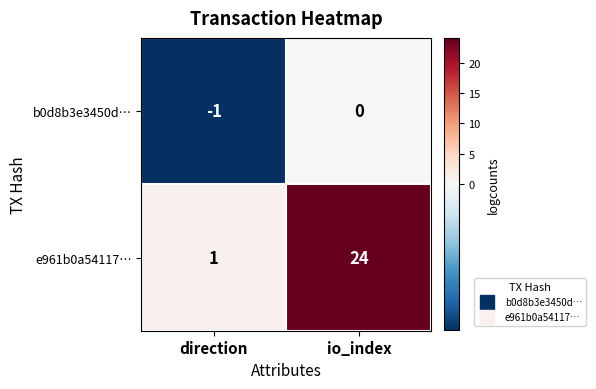

What is the highest value of the e961b0a54117… series?

24